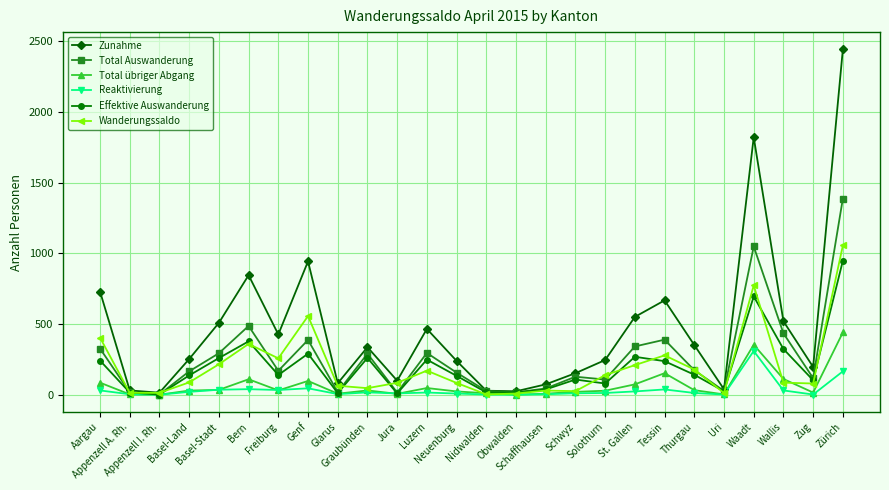

List the series in order of their peak value, lowest first.

Reaktivierung, Total übriger Abgang, Effektive Auswanderung, Wanderungssaldo, Total Auswanderung, Zunahme